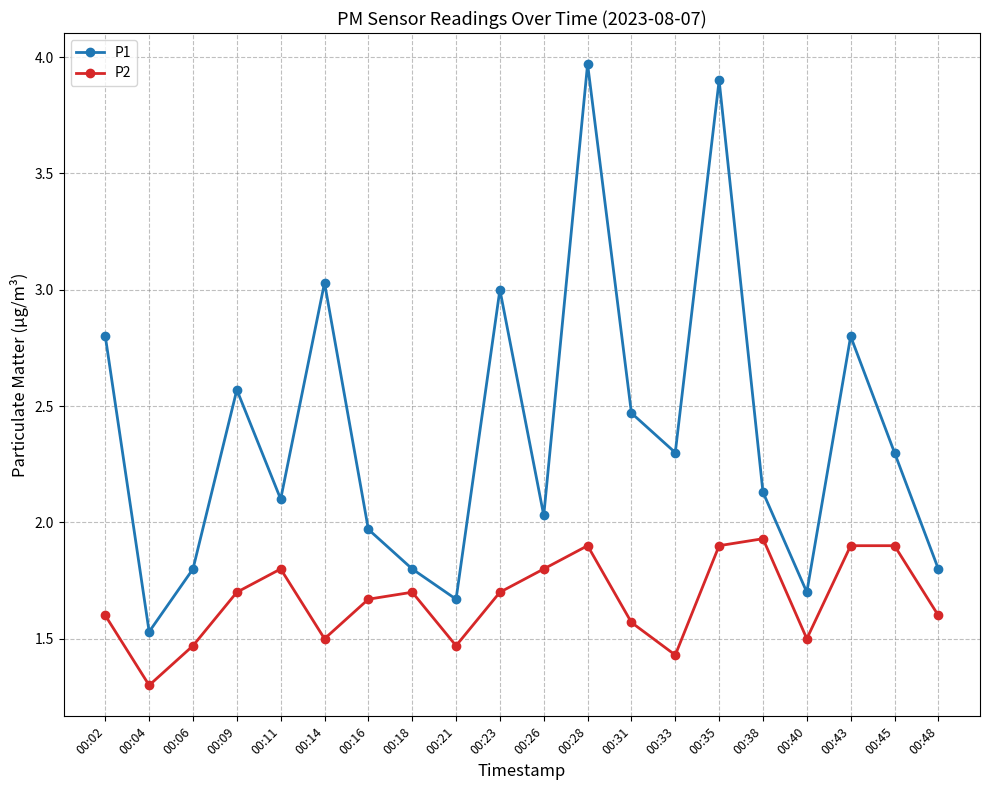

What is the spread (max minus min) of values at 00:43?

0.9